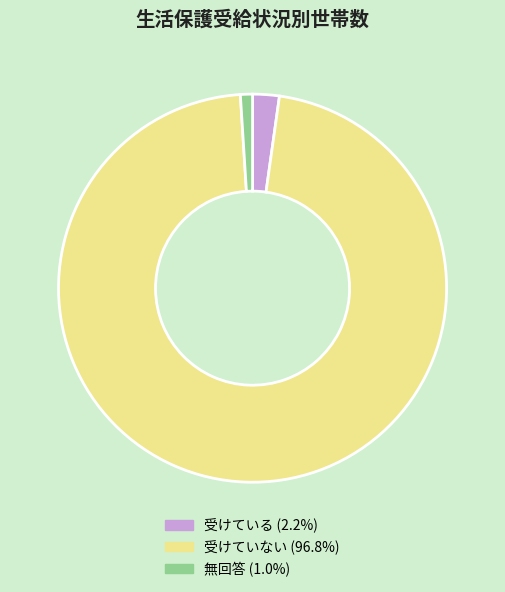

Does any single category account for the majority?

Yes